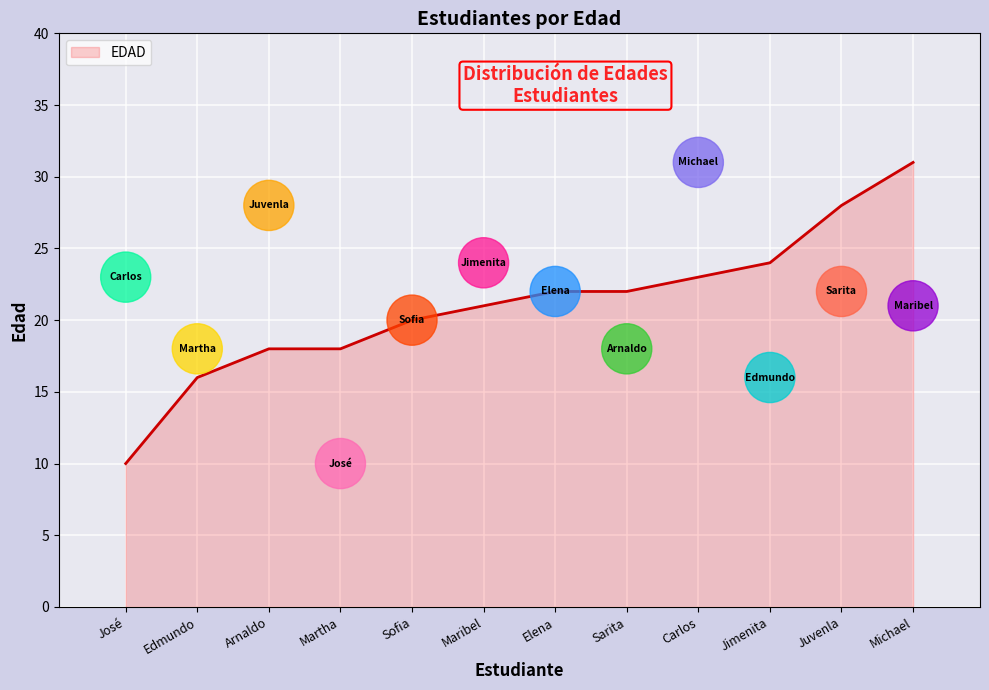

Which label corresponds to the smallest value in the chart?

José